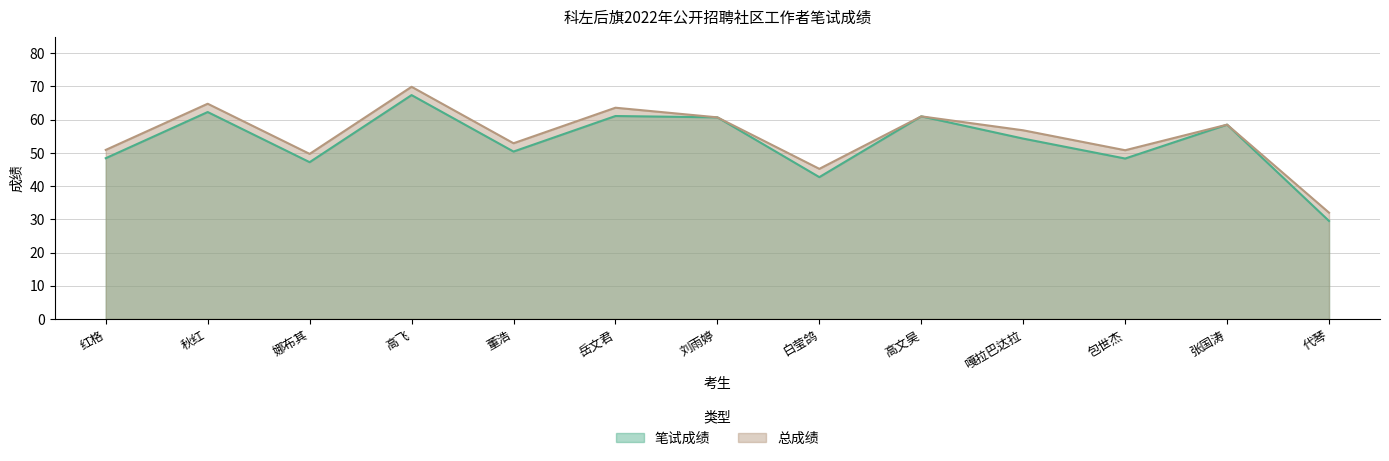

At which label does 笔试成绩 first exceed 54?

秋红